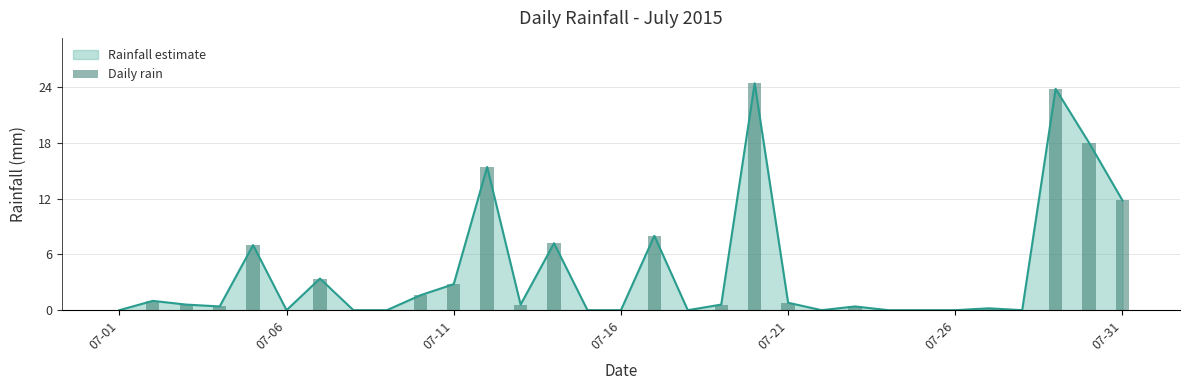

The value of Rainfall estimate at 07-01 is 12.8. True or false?

False